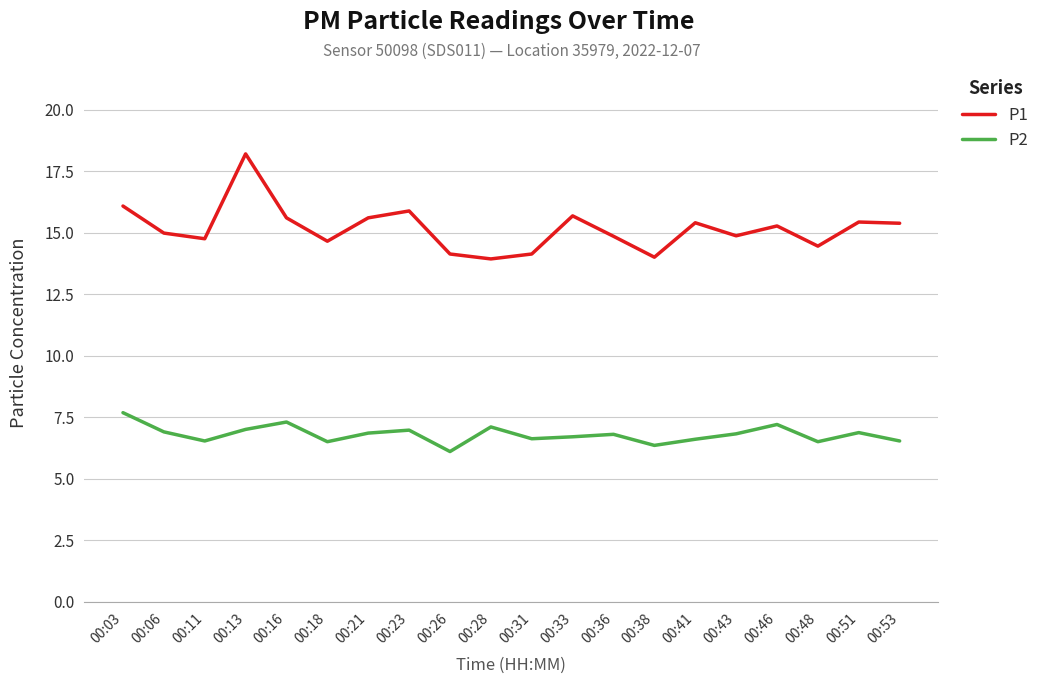

True or false: P2 and P1 intersect in this chart.

False